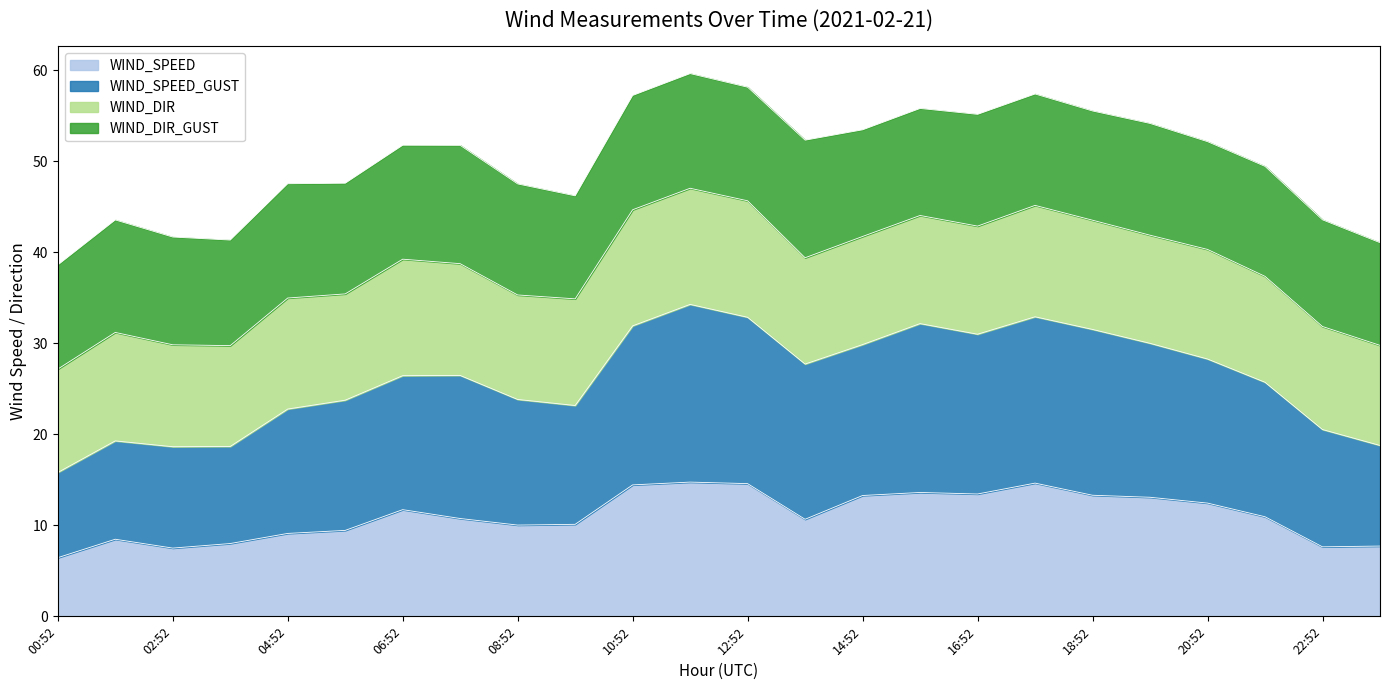

At which category is the sum across all series the highest?

11:52